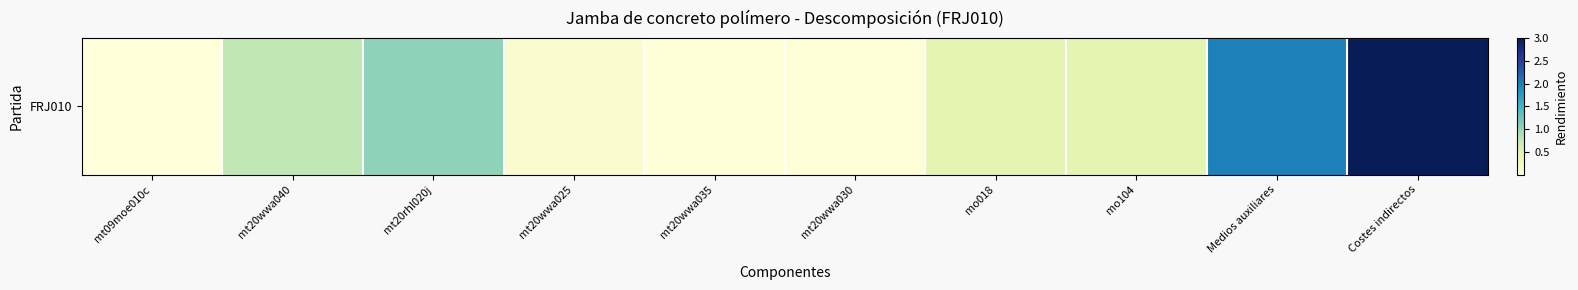

What is the sum of all values?

7.9